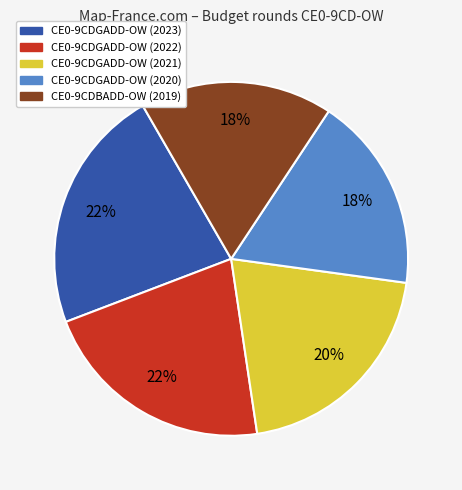

Does any single category account for the majority?

No